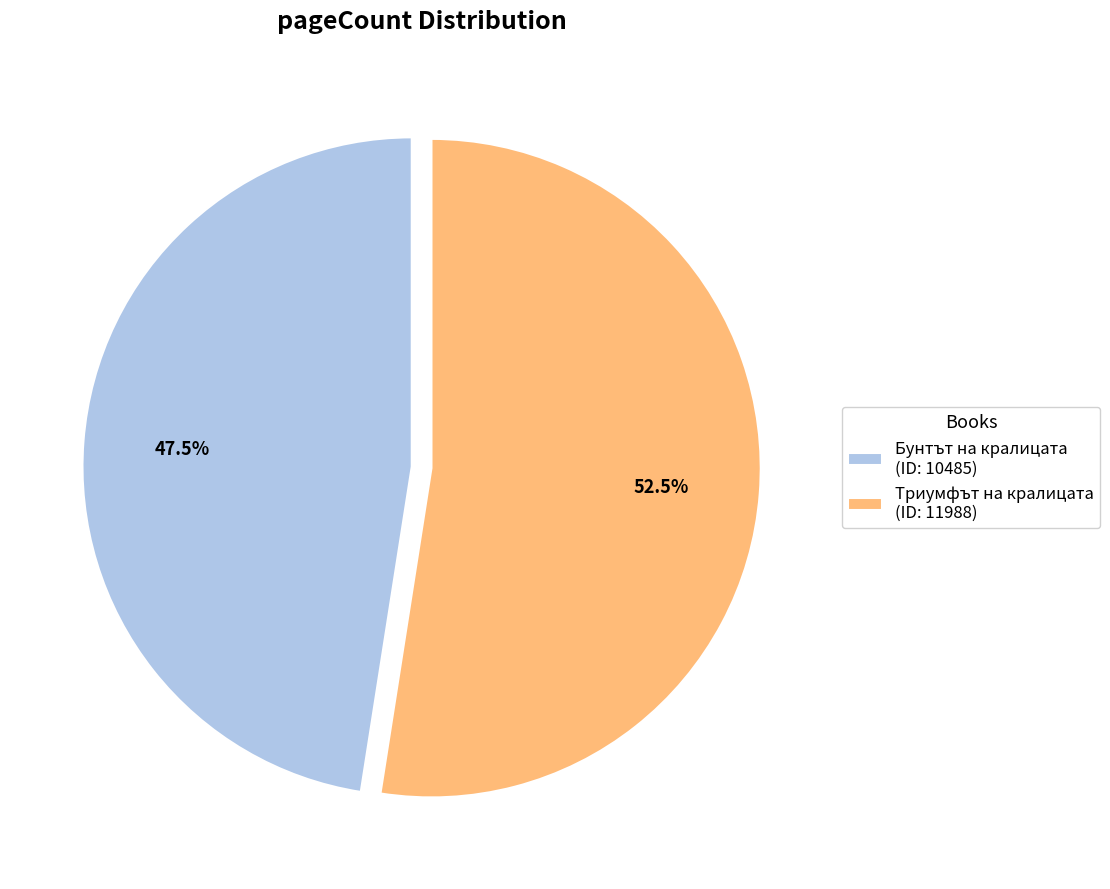

Rank the categories by value from lowest to highest.

Бунтът на кралицата (ID: 10485), Триумфът на кралицата (ID: 11988)